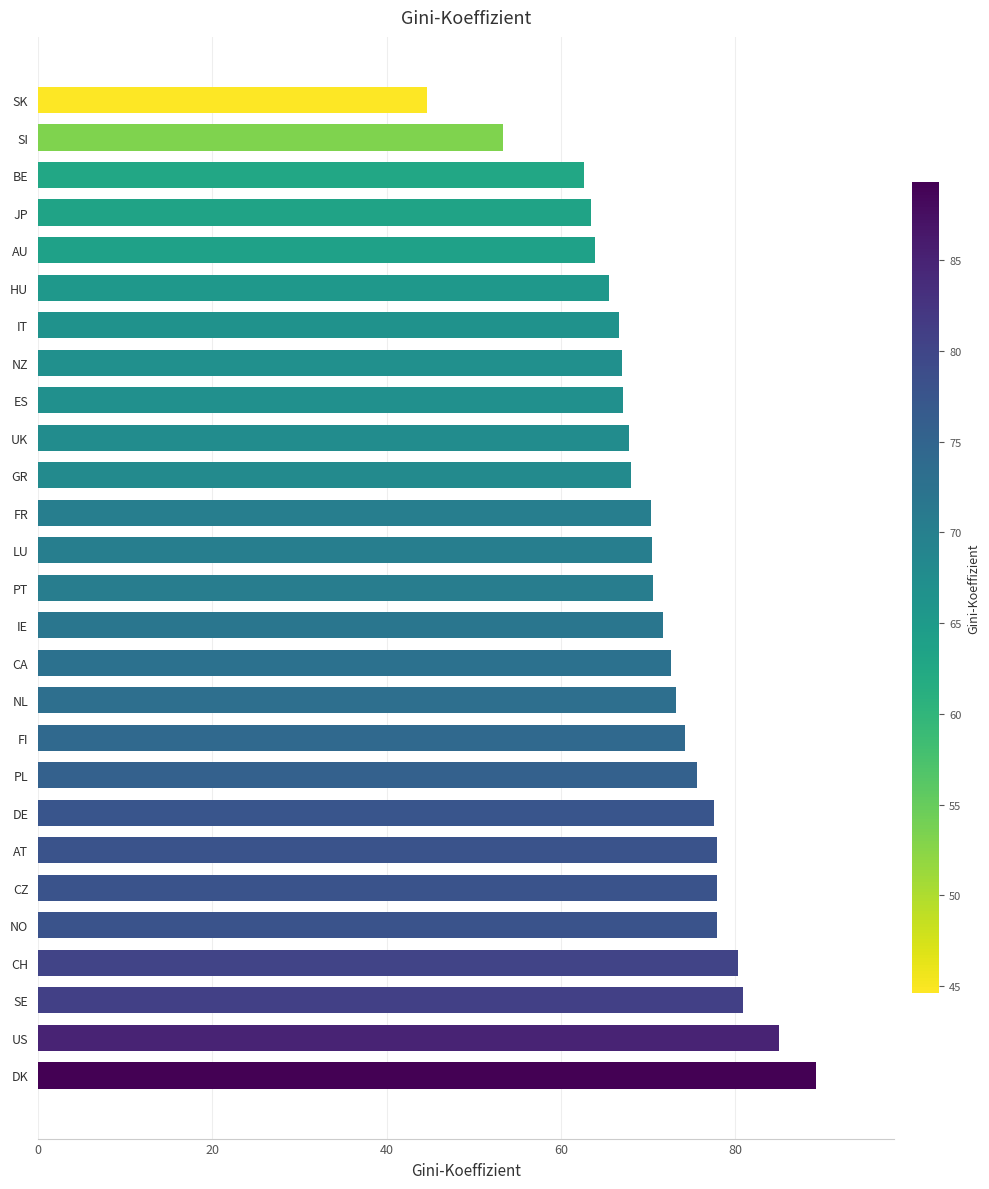

What is the smallest value displayed?

44.6